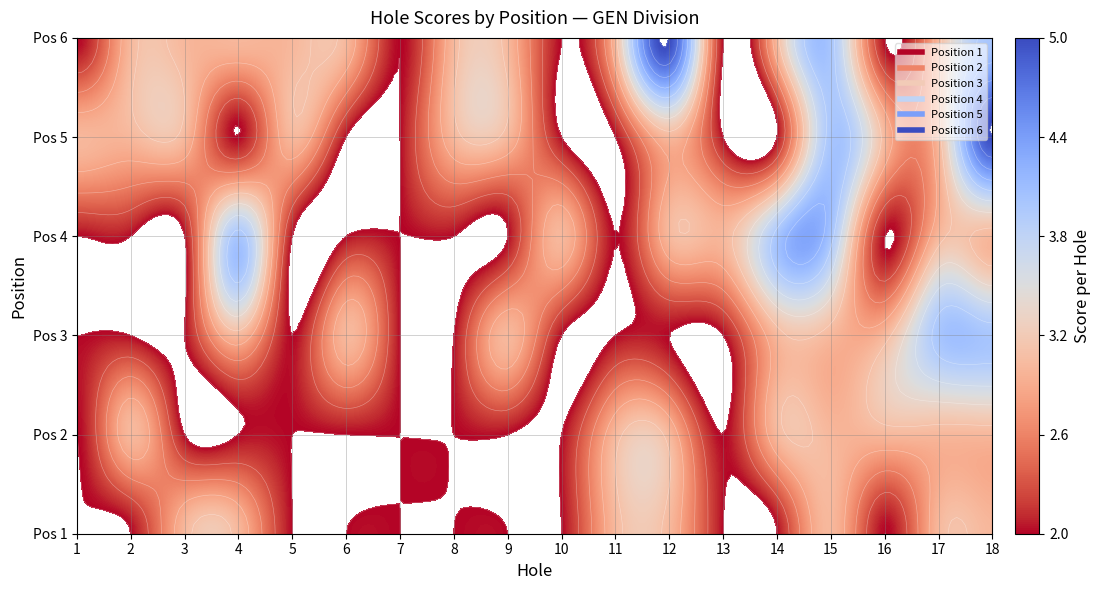

Where is 6 nearest to the value 3?

hole_2